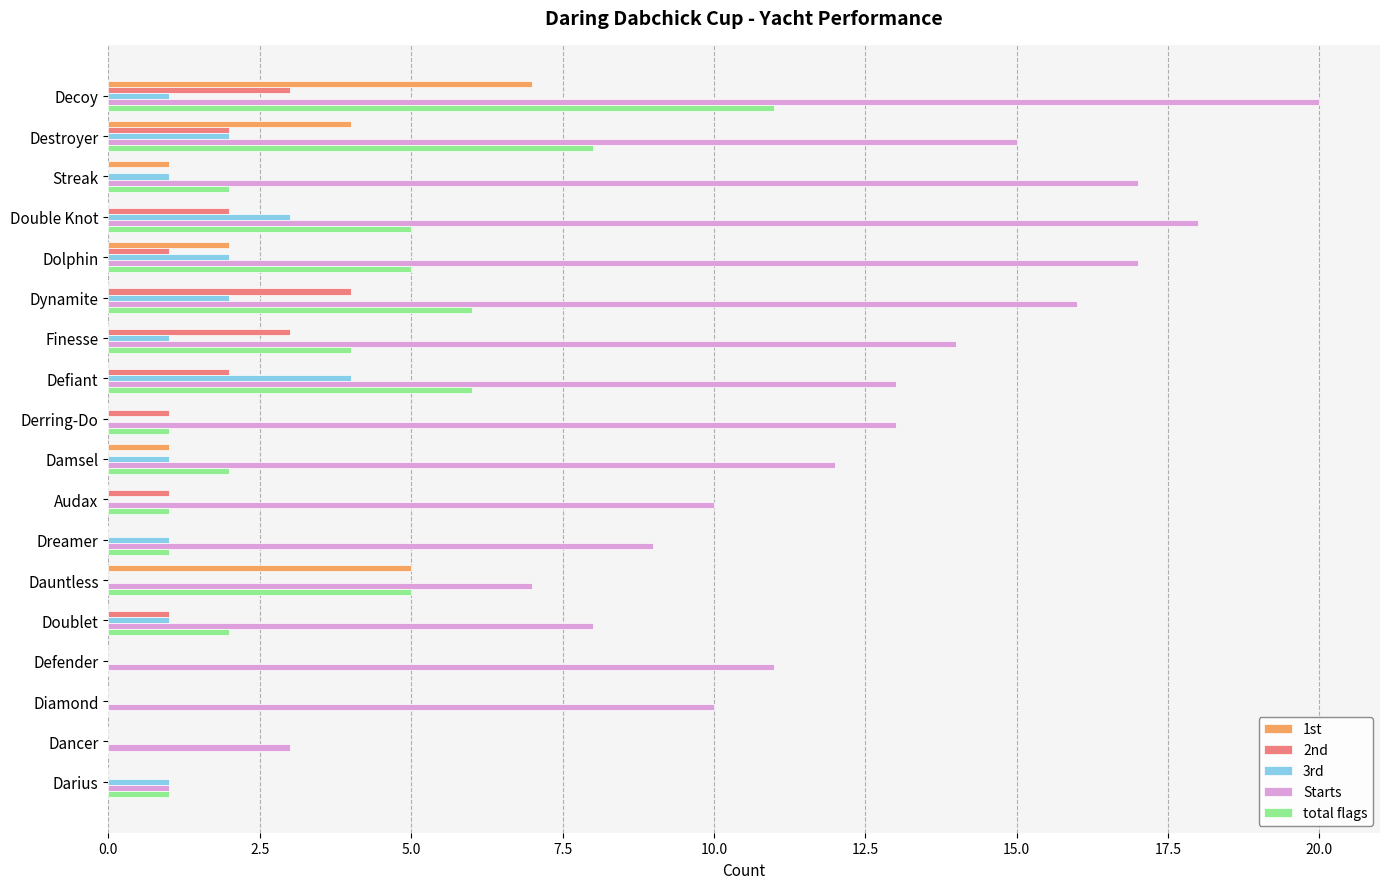

How many series are shown in this chart?

5